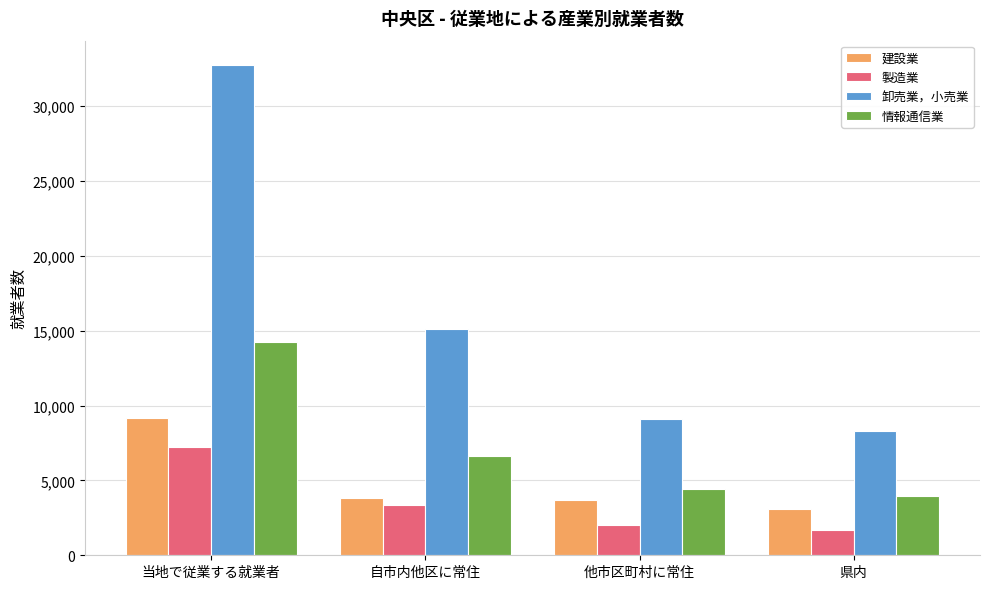

The value of 情報通信業 at 他市区町村に常住 is 1484. True or false?

False